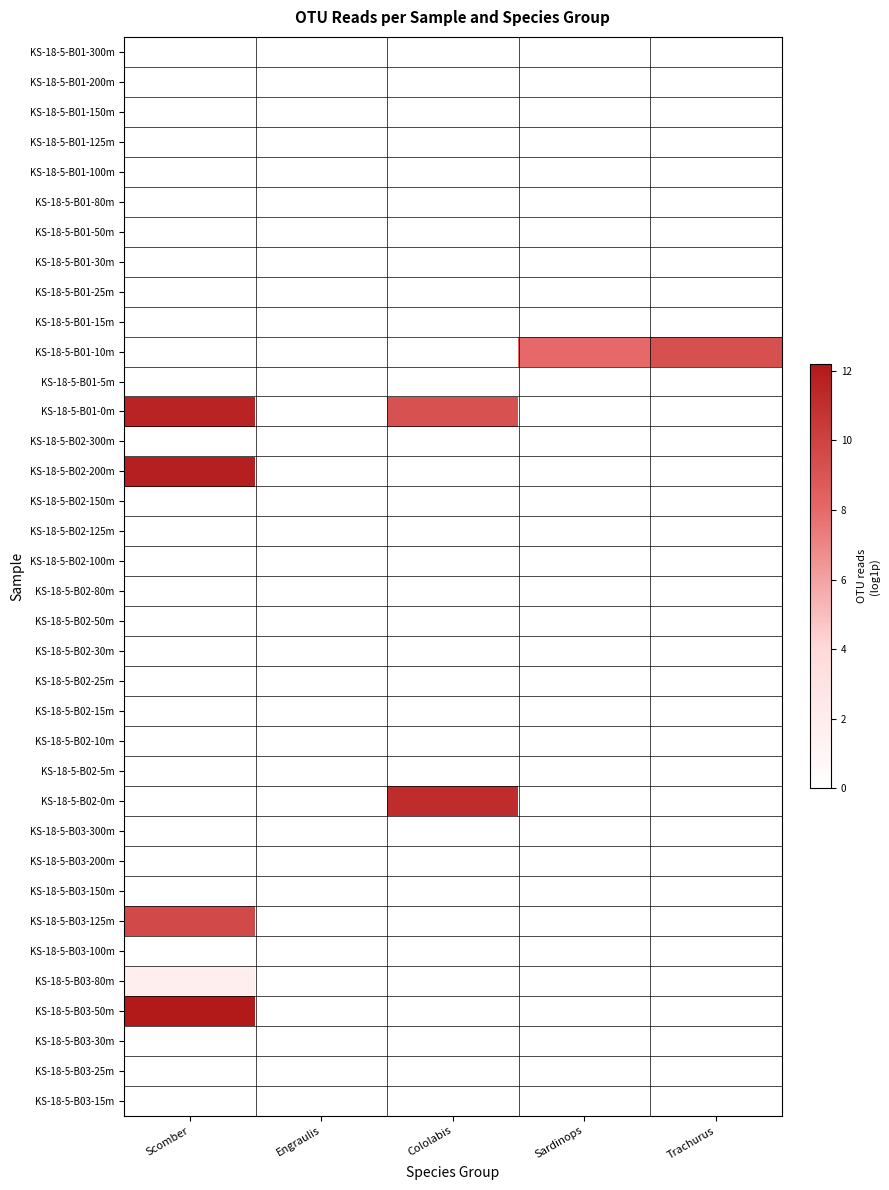

Reading right to left, list all the values displayed in this chart.

KS-18-5-B01-300m: Trachurus=0.0	Sardinops=0.0	Cololabis=0.0	Engraulis=0.0	Scomber=0.0
KS-18-5-B01-200m: Trachurus=0.0	Sardinops=0.0	Cololabis=0.0	Engraulis=0.0	Scomber=0.0
KS-18-5-B01-150m: Trachurus=0.0	Sardinops=0.0	Cololabis=0.0	Engraulis=0.0	Scomber=0.0
KS-18-5-B01-125m: Trachurus=0.0	Sardinops=0.0	Cololabis=0.0	Engraulis=0.0	Scomber=0.0
KS-18-5-B01-100m: Trachurus=0.0	Sardinops=0.0	Cololabis=0.0	Engraulis=0.0	Scomber=0.0
KS-18-5-B01-80m: Trachurus=0.0	Sardinops=0.0	Cololabis=0.0	Engraulis=0.0	Scomber=0.0
KS-18-5-B01-50m: Trachurus=0.0	Sardinops=0.0	Cololabis=0.0	Engraulis=0.0	Scomber=0.0
KS-18-5-B01-30m: Trachurus=0.0	Sardinops=0.0	Cololabis=0.0	Engraulis=0.0	Scomber=0.0
KS-18-5-B01-25m: Trachurus=0.0	Sardinops=0.0	Cololabis=0.0	Engraulis=0.0	Scomber=0.0
KS-18-5-B01-15m: Trachurus=0.0	Sardinops=0.0	Cololabis=0.0	Engraulis=0.0	Scomber=0.0
KS-18-5-B01-10m: Trachurus=9.3	Sardinops=8.0	Cololabis=0.0	Engraulis=0.0	Scomber=0.0
KS-18-5-B01-5m: Trachurus=0.0	Sardinops=0.0	Cololabis=0.0	Engraulis=0.0	Scomber=0.0
KS-18-5-B01-0m: Trachurus=0.0	Sardinops=0.0	Cololabis=9.2	Engraulis=0.0	Scomber=11.6
KS-18-5-B02-300m: Trachurus=0.0	Sardinops=0.0	Cololabis=0.0	Engraulis=0.0	Scomber=0.0
KS-18-5-B02-200m: Trachurus=0.0	Sardinops=0.0	Cololabis=0.0	Engraulis=0.0	Scomber=11.8
KS-18-5-B02-150m: Trachurus=0.0	Sardinops=0.0	Cololabis=0.0	Engraulis=0.0	Scomber=0.0
KS-18-5-B02-125m: Trachurus=0.0	Sardinops=0.0	Cololabis=0.0	Engraulis=0.0	Scomber=0.0
KS-18-5-B02-100m: Trachurus=0.0	Sardinops=0.0	Cololabis=0.0	Engraulis=0.0	Scomber=0.0
KS-18-5-B02-80m: Trachurus=0.0	Sardinops=0.0	Cololabis=0.0	Engraulis=0.0	Scomber=0.0
KS-18-5-B02-50m: Trachurus=0.0	Sardinops=0.0	Cololabis=0.0	Engraulis=0.0	Scomber=0.0
KS-18-5-B02-30m: Trachurus=0.0	Sardinops=0.0	Cololabis=0.0	Engraulis=0.0	Scomber=0.0
KS-18-5-B02-25m: Trachurus=0.0	Sardinops=0.0	Cololabis=0.0	Engraulis=0.0	Scomber=0.0
KS-18-5-B02-15m: Trachurus=0.0	Sardinops=0.0	Cololabis=0.0	Engraulis=0.0	Scomber=0.0
KS-18-5-B02-10m: Trachurus=0.0	Sardinops=0.0	Cololabis=0.0	Engraulis=0.0	Scomber=0.0
KS-18-5-B02-5m: Trachurus=0.0	Sardinops=0.0	Cololabis=0.0	Engraulis=0.0	Scomber=0.0
KS-18-5-B02-0m: Trachurus=0.0	Sardinops=0.0	Cololabis=11.2	Engraulis=0.0	Scomber=0.0
KS-18-5-B03-300m: Trachurus=0.0	Sardinops=0.0	Cololabis=0.0	Engraulis=0.0	Scomber=0.0
KS-18-5-B03-200m: Trachurus=0.0	Sardinops=0.0	Cololabis=0.0	Engraulis=0.0	Scomber=0.0
KS-18-5-B03-150m: Trachurus=0.0	Sardinops=0.0	Cololabis=0.0	Engraulis=0.0	Scomber=0.0
KS-18-5-B03-125m: Trachurus=0.0	Sardinops=0.0	Cololabis=0.0	Engraulis=0.0	Scomber=9.6
KS-18-5-B03-100m: Trachurus=0.0	Sardinops=0.0	Cololabis=0.0	Engraulis=0.0	Scomber=0.0
KS-18-5-B03-80m: Trachurus=0.0	Sardinops=0.0	Cololabis=0.0	Engraulis=0.0	Scomber=1.8
KS-18-5-B03-50m: Trachurus=0.0	Sardinops=0.0	Cololabis=0.0	Engraulis=0.0	Scomber=12.2
KS-18-5-B03-30m: Trachurus=0.0	Sardinops=0.0	Cololabis=0.0	Engraulis=0.0	Scomber=0.0
KS-18-5-B03-25m: Trachurus=0.0	Sardinops=0.0	Cololabis=0.0	Engraulis=0.0	Scomber=0.0
KS-18-5-B03-15m: Trachurus=0.0	Sardinops=0.0	Cololabis=0.0	Engraulis=0.0	Scomber=0.0